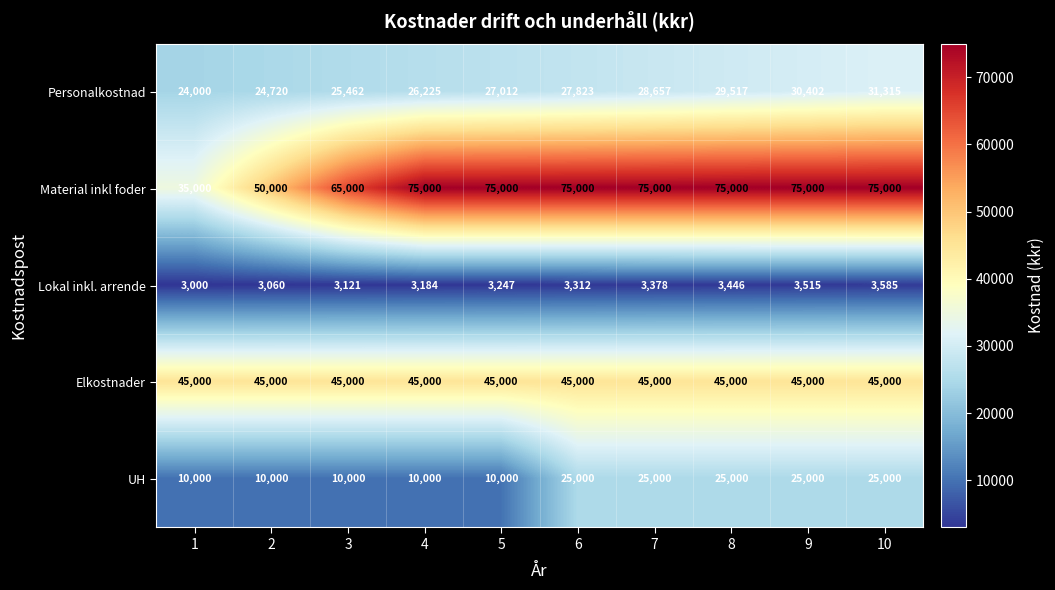

What is the spread (max minus min) of values at 1?

42000